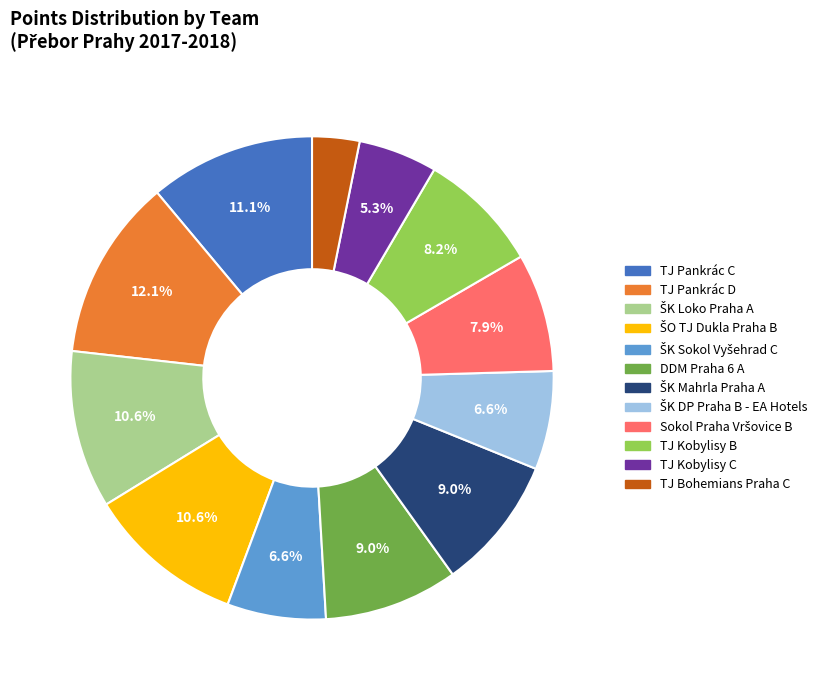

Which category has the smallest portion of the pie?

TJ Bohemians Praha C